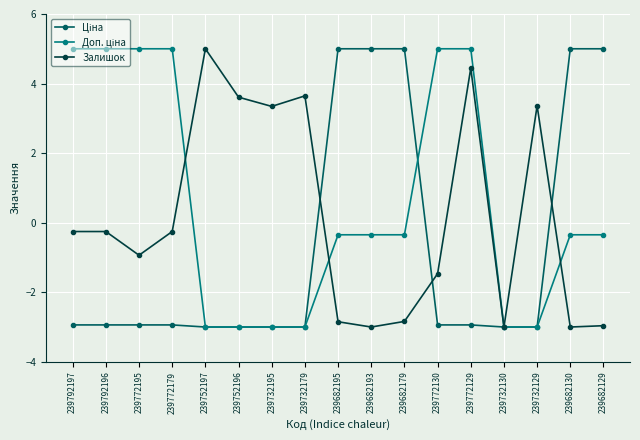

Between 239792196 and 239772195, which series saw the biggest shift?

Залишок